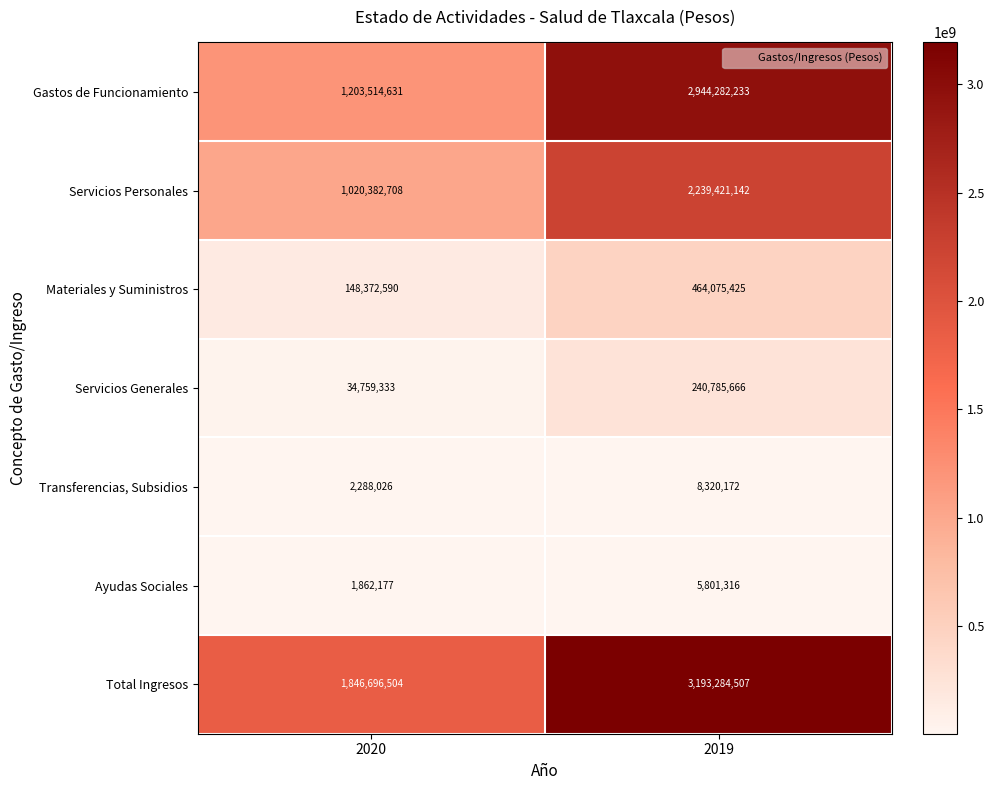

What is the minimum value shown in the chart?

1862177